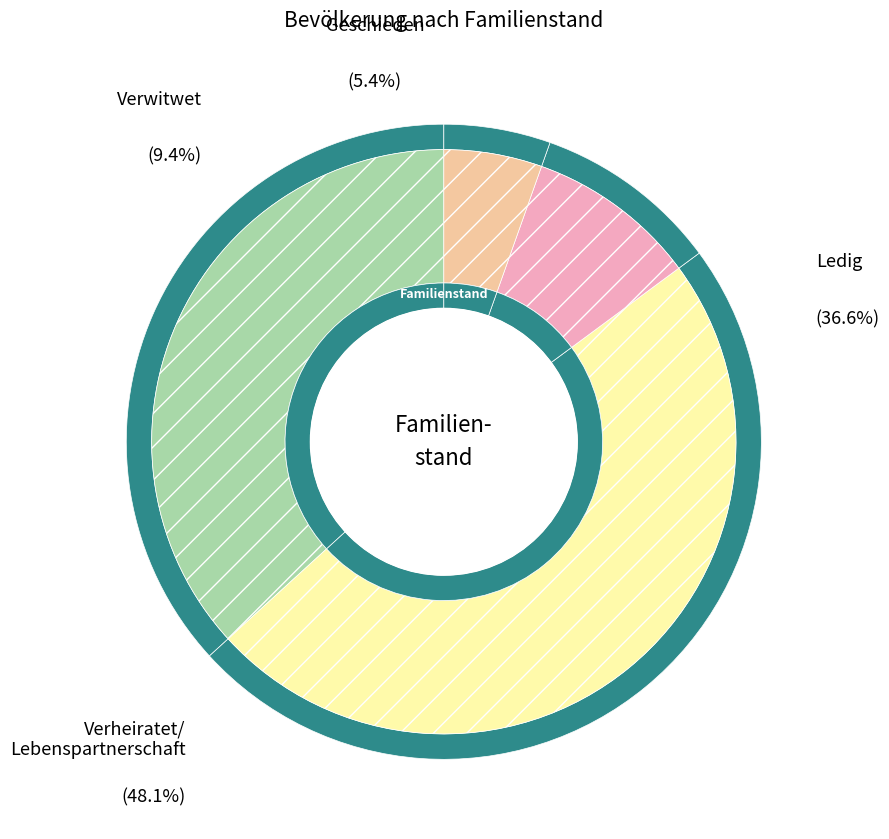

What is the largest slice in the pie chart?

Verheiratet/Eingetr. Lebenspartnerschaft